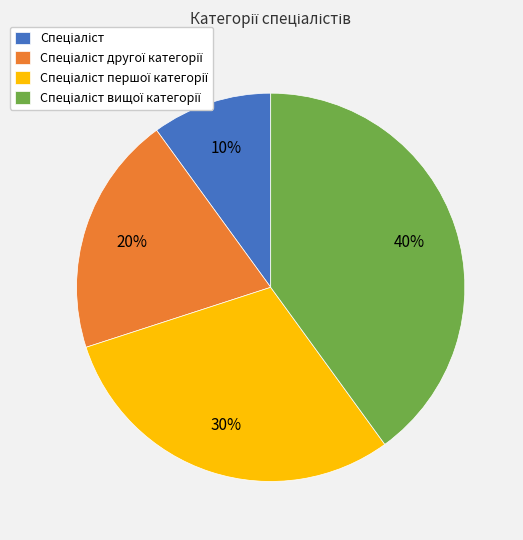

How many segments does this pie chart have?

4